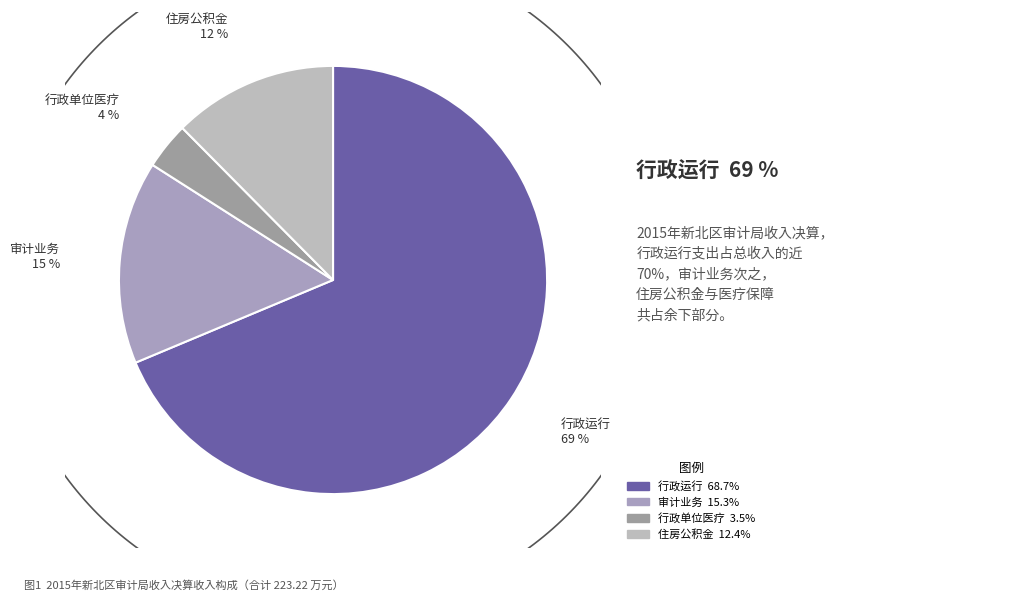

What is the total percentage of 行政单位医疗 and 审计业务?

18.9%